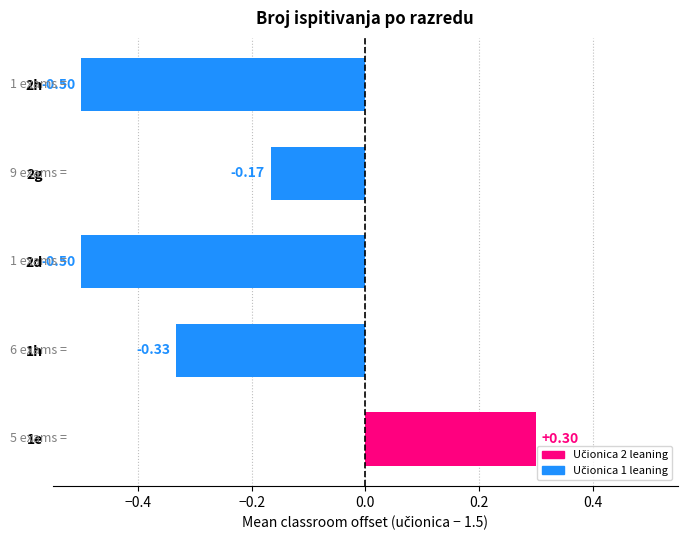

How many data points does each series have?

5